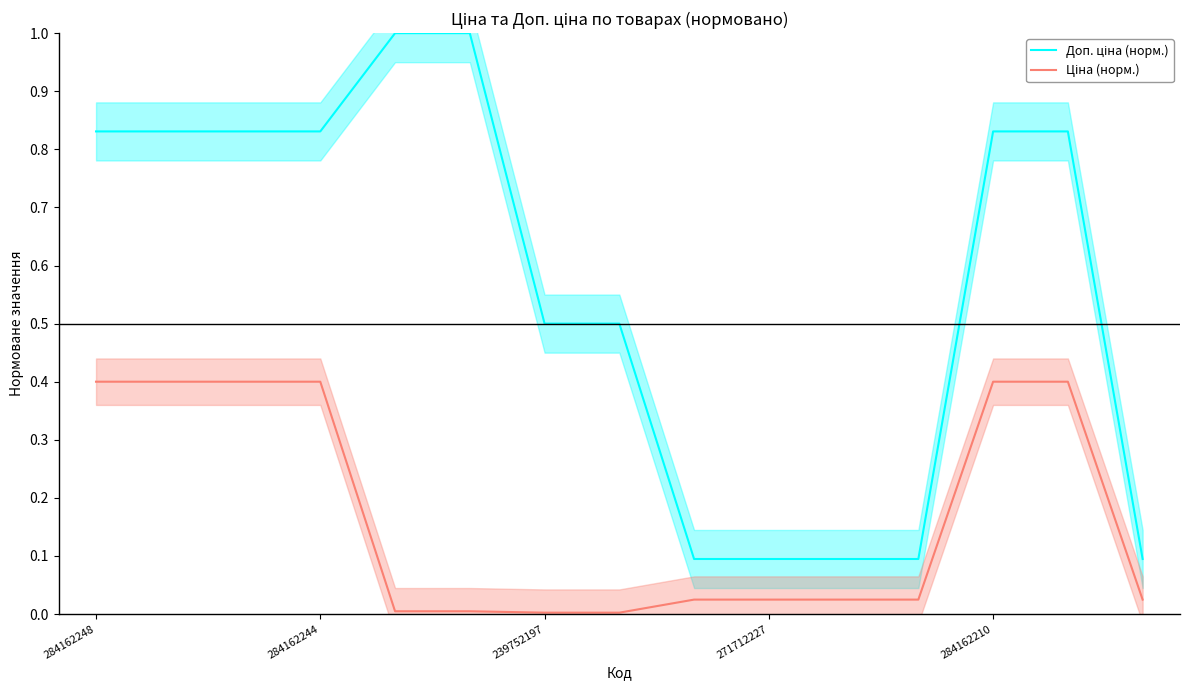

Which category has the highest value in the Ціна (норм.) series?

284162248